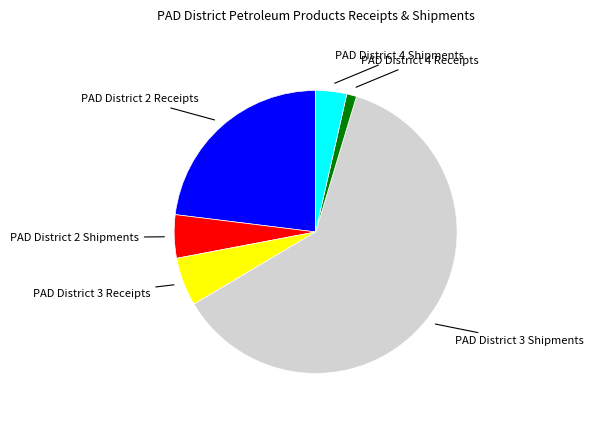

Which category has the biggest portion of the pie?

PAD District 3 Shipments